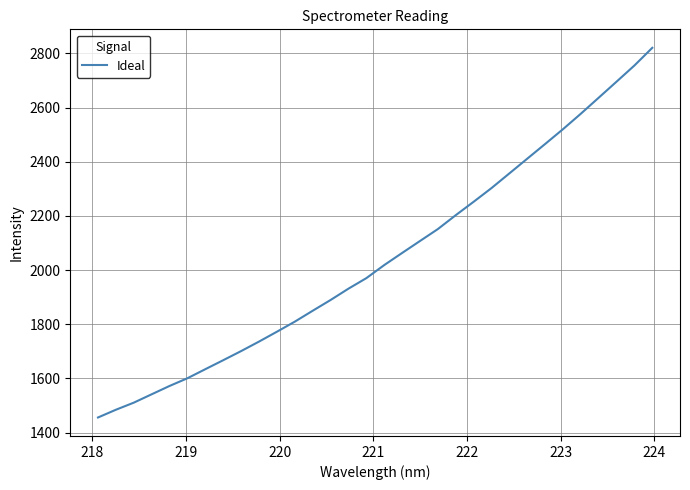

What is the greatest value displayed?

2821.0